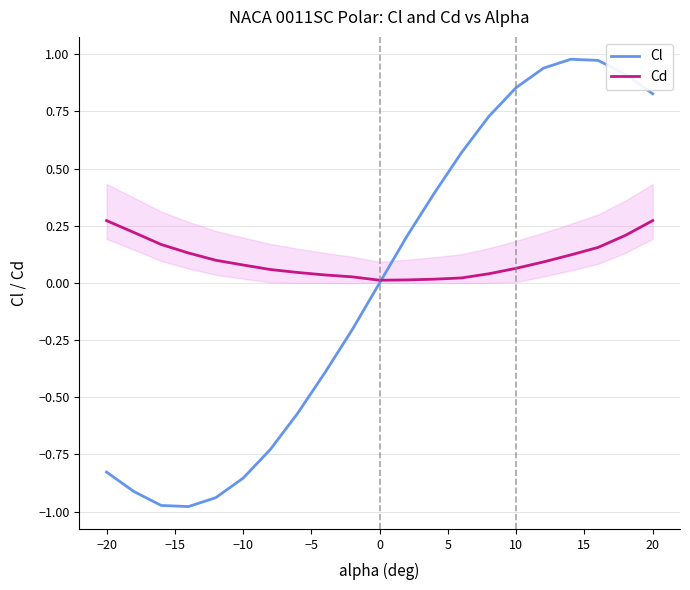

Reading right to left, what are all the values shown in this chart?

Cl: 0.8	0.9	1.0	1.0	0.9	0.9	0.7	0.6	0.4	0.2	0.0	-0.2	-0.4	-0.6	-0.7	-0.9	-0.9	-1.0	-1.0	-0.9	-0.8
Cd: 0.3	0.2	0.2	0.1	0.1	0.1	0.0	0.0	0.0	0.0	0.0	0.0	0.0	0.0	0.1	0.1	0.1	0.1	0.2	0.2	0.3